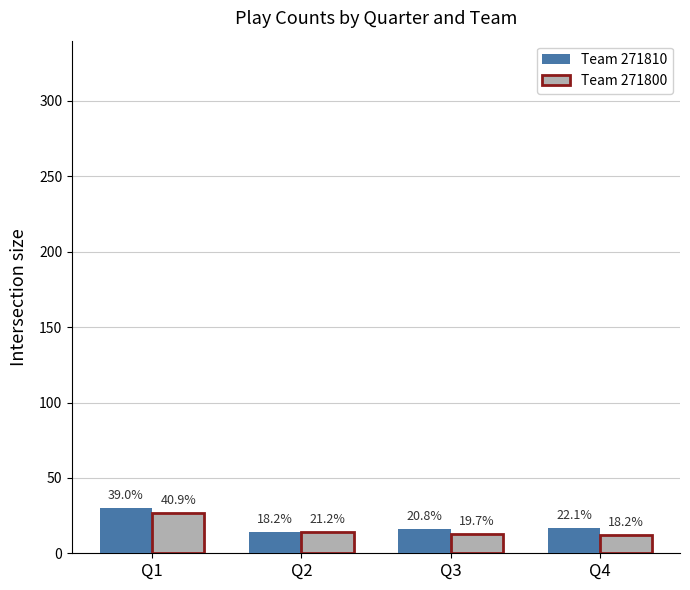

Reading right to left, what are all the values shown in this chart?

271810: 17	16	14	30
271800: 12	13	14	27